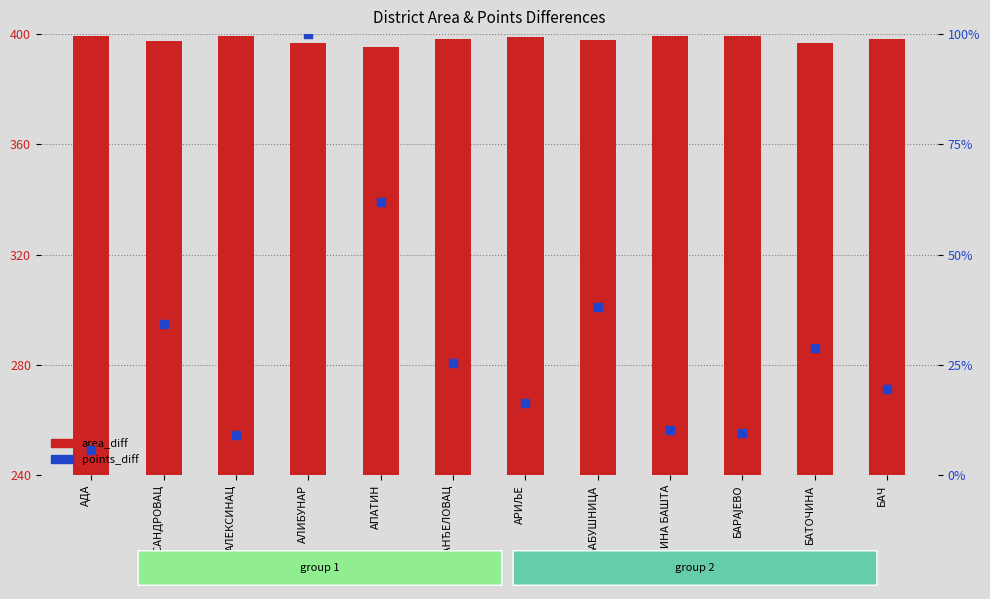

Which series has the largest total across all categories?

area_diff